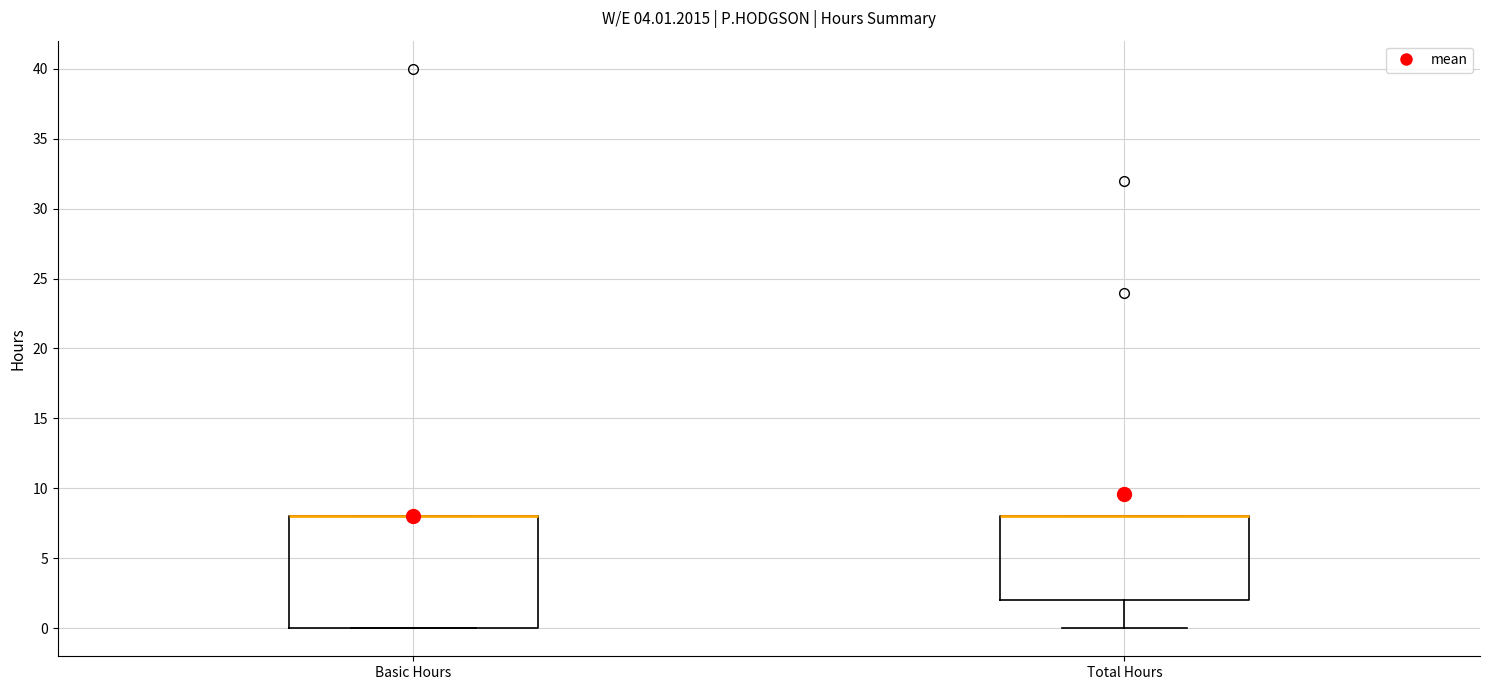

Where is the upper edge of the box for Basic Hours on the y-axis? The values are not printed on the chart, so give them approximately, as read against the axis.

8